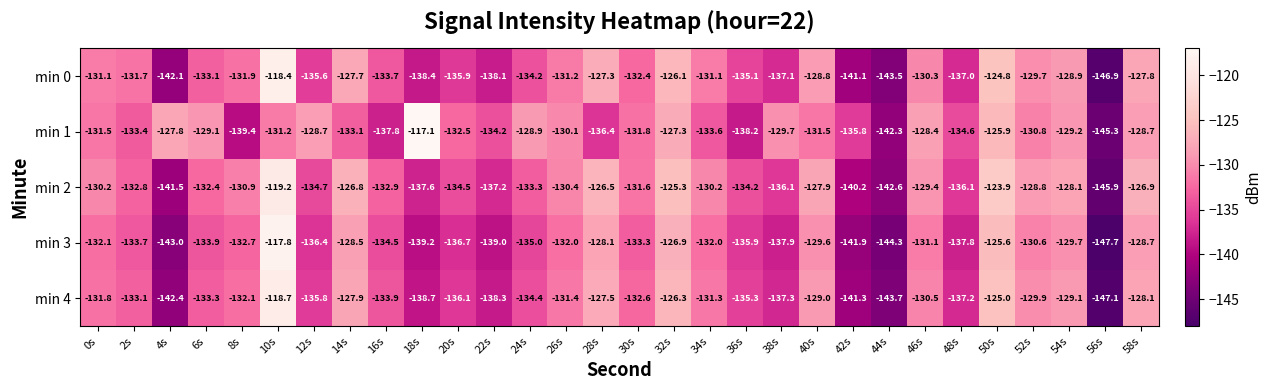

List the labels in order of min 4 value, largest first.

10s, 50s, 32s, 28s, 14s, 58s, 40s, 54s, 52s, 46s, 34s, 26s, 0s, 8s, 30s, 2s, 6s, 16s, 24s, 36s, 12s, 20s, 48s, 38s, 22s, 18s, 42s, 4s, 44s, 56s